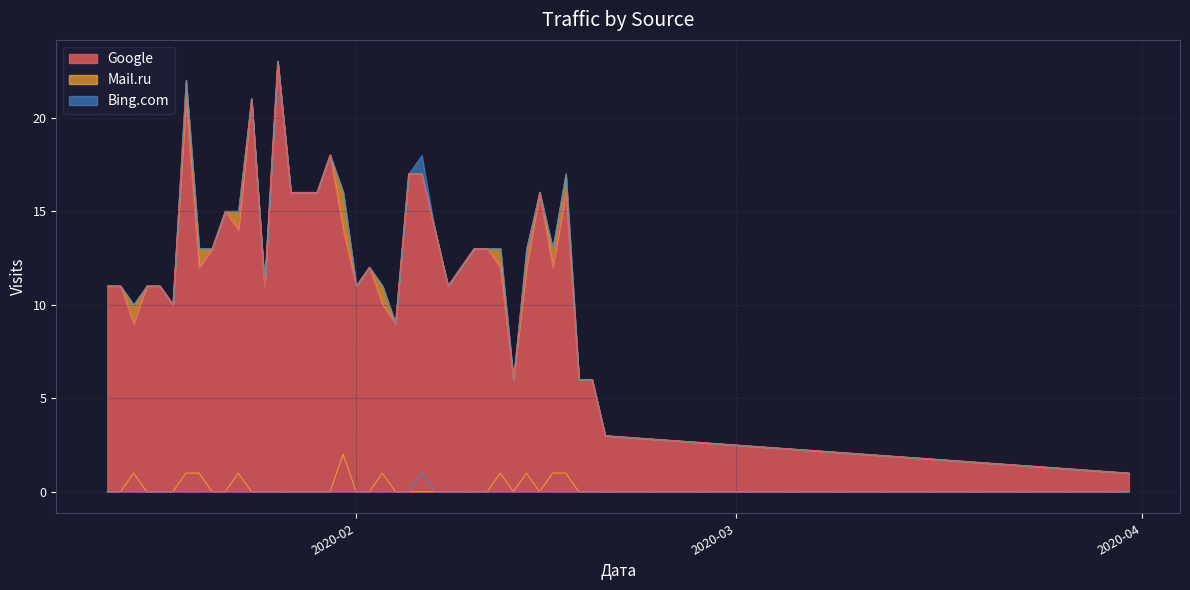

Read the Google value at 2020-02-19.

6